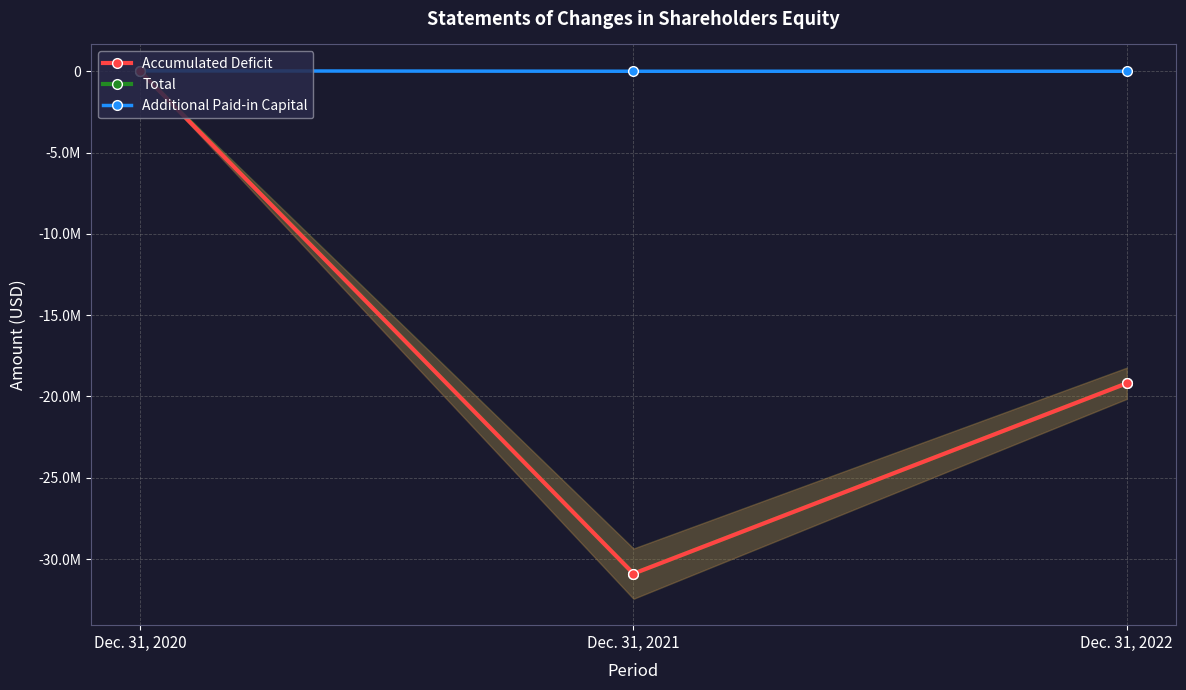

What is the spread (max minus min) of values at Dec. 31, 2022?

19192693